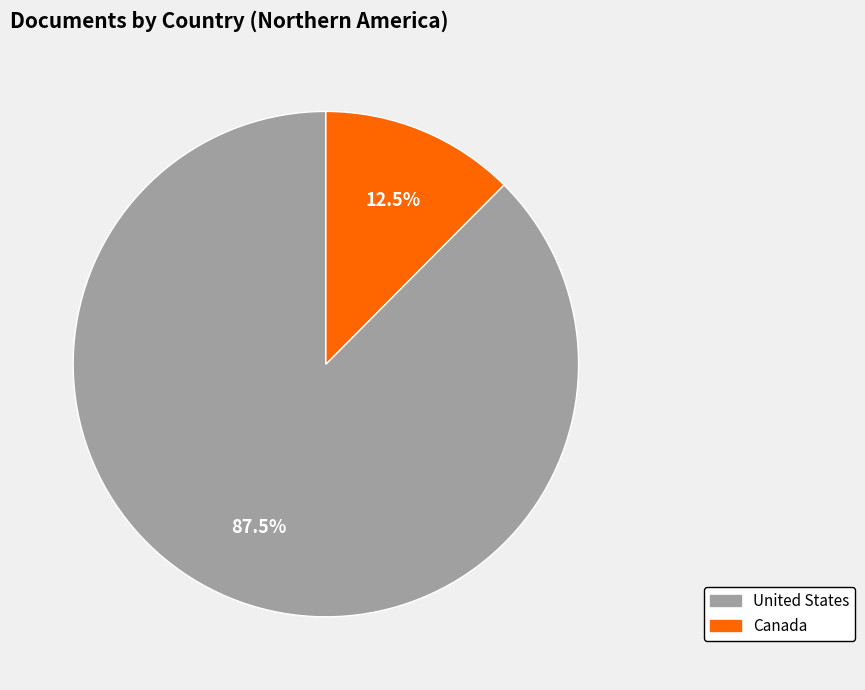

Is it true that Canada is 20% of the pie?

False